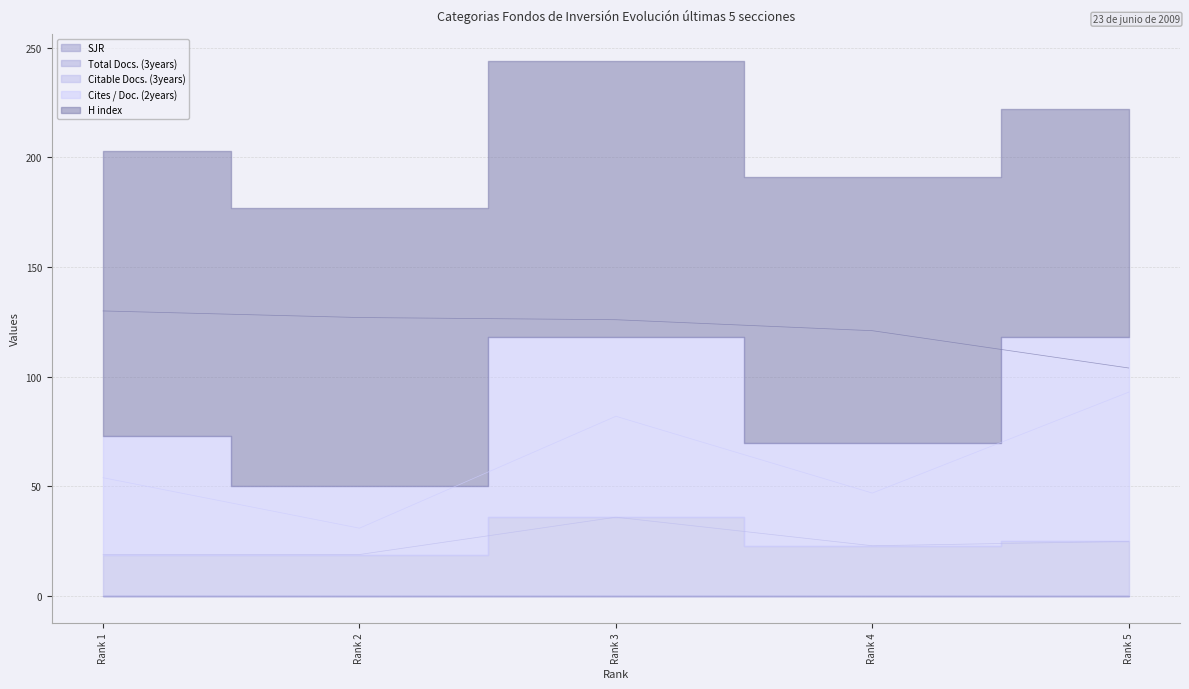

What is the total value across all series at Rank 3?

244